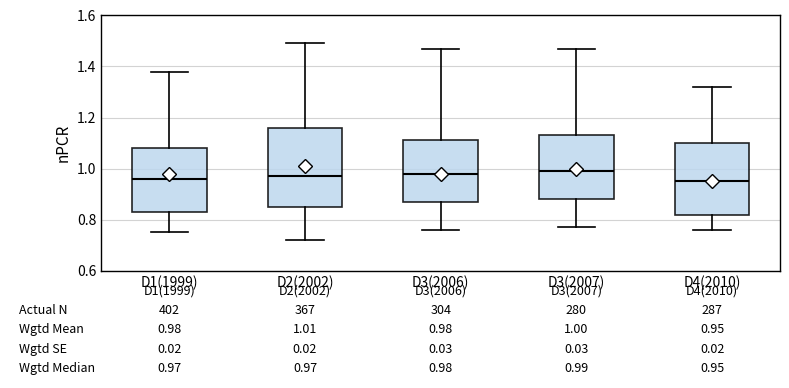

Comparing the boxes themselves (not the whiskers), which one is the tallest?

D2(2002)